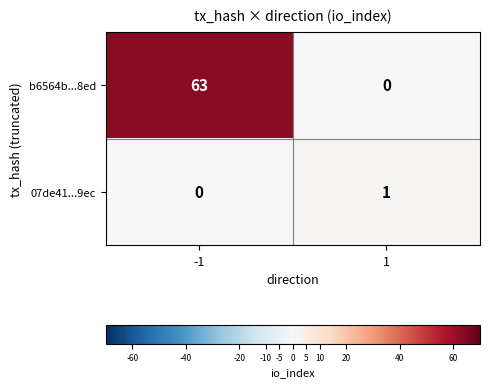

What is the average value of the b6564b...8ed series?

32